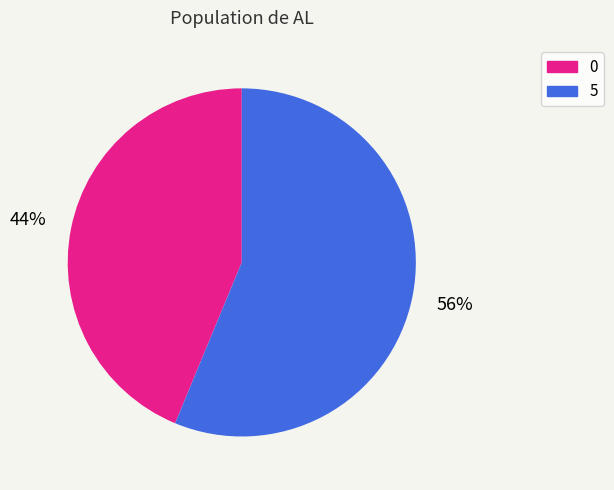

Do 5 and 0 together represent more than half of the pie?

Yes